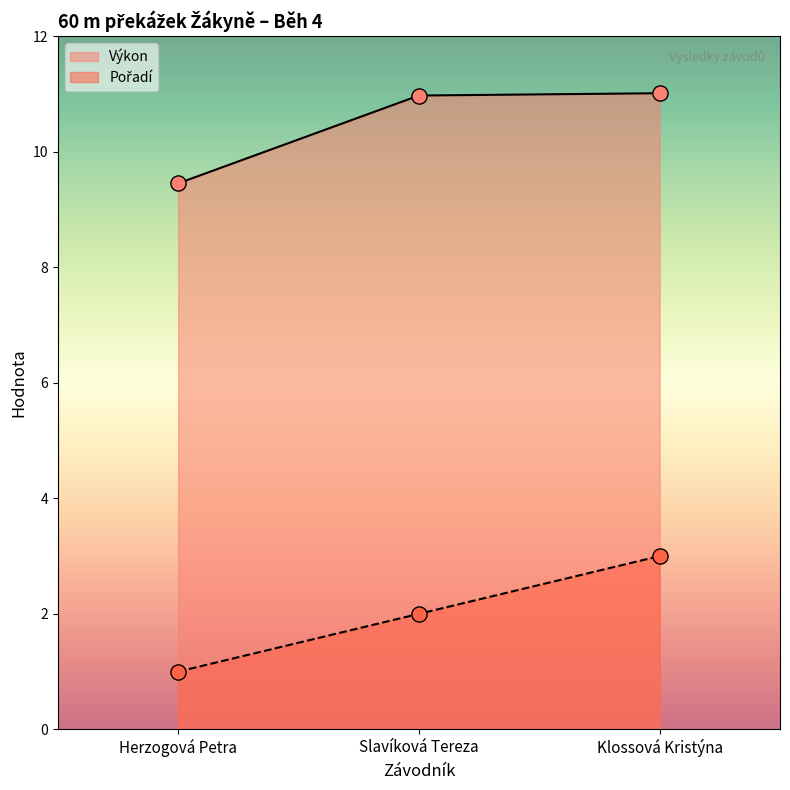

At which category is the sum across all series the highest?

Klossová Kristýna